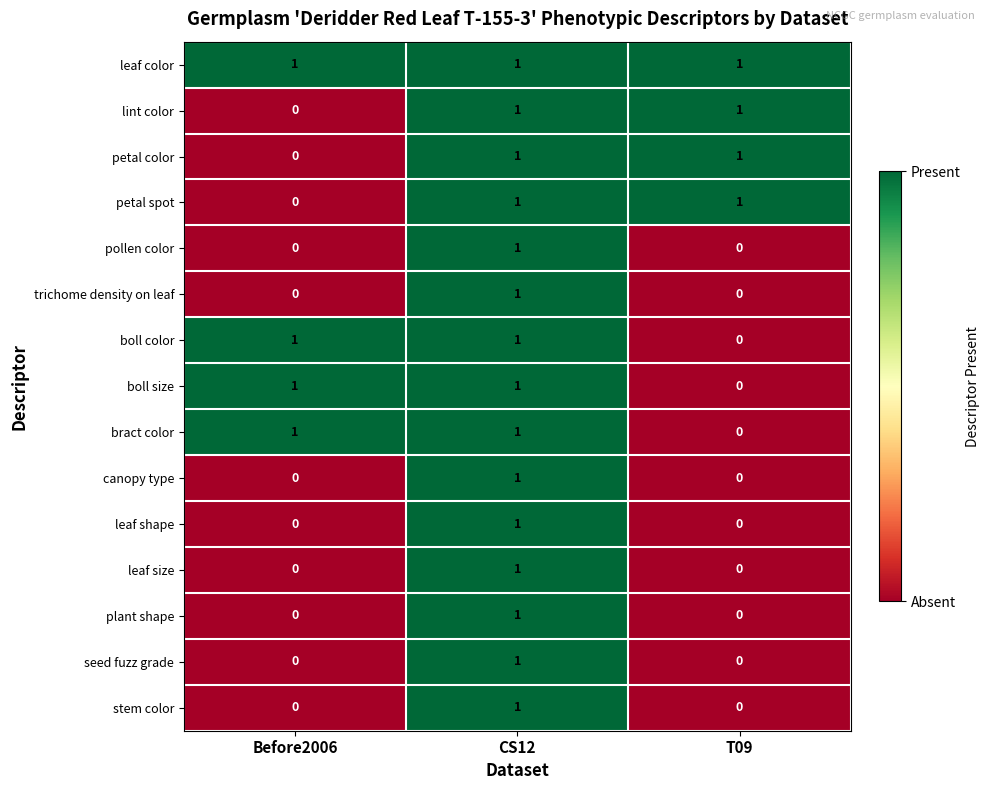

Which series has the largest total across all categories?

leaf color